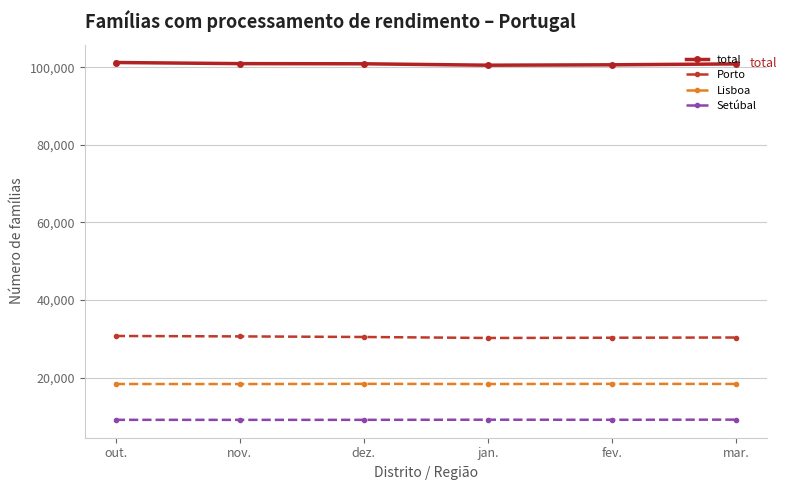

Which series has the largest total across all categories?

total